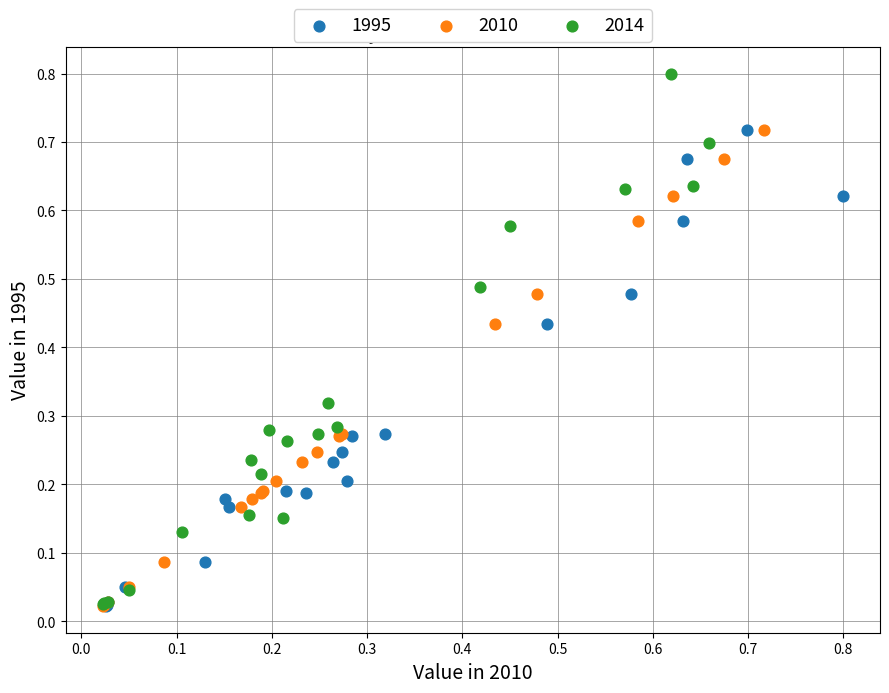

Which series has the largest Y range (max minus min)?

2014